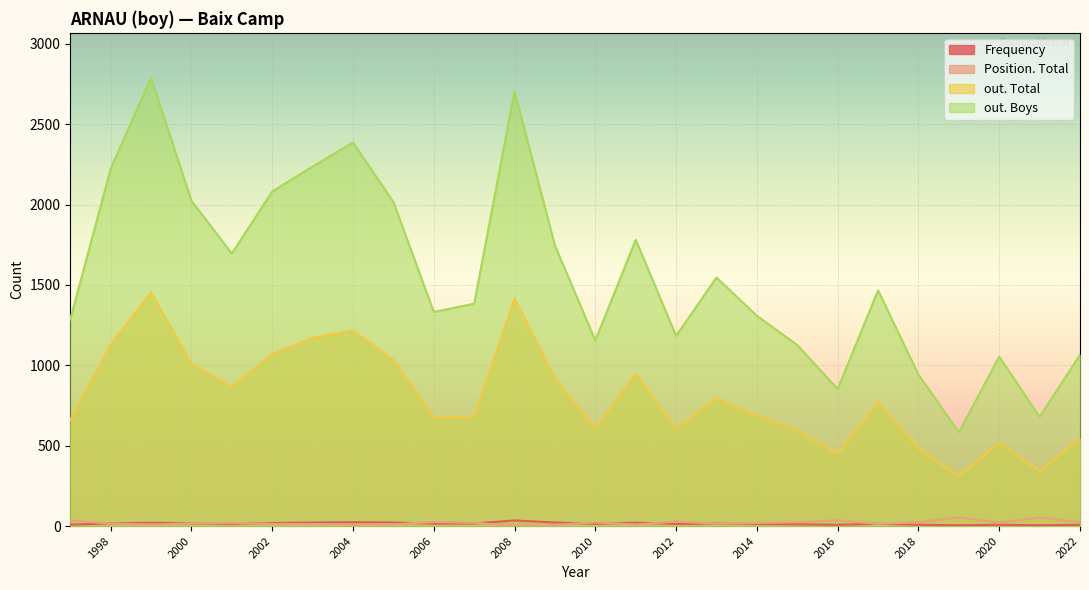

The value of out. Total at 2018 is 166. True or false?

False